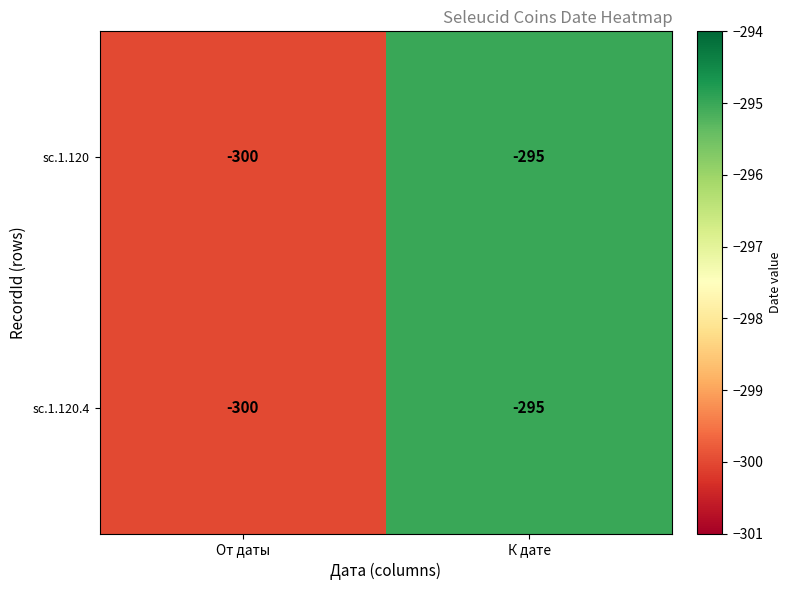

Is it true that sc.1.120 equals -300 at От даты?

True